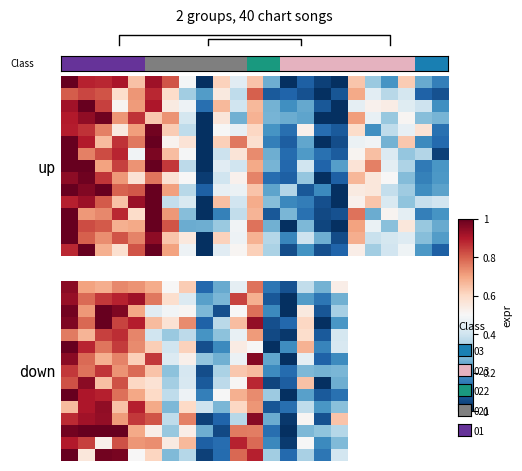

At how many categories does at least one series exceed 0?

23